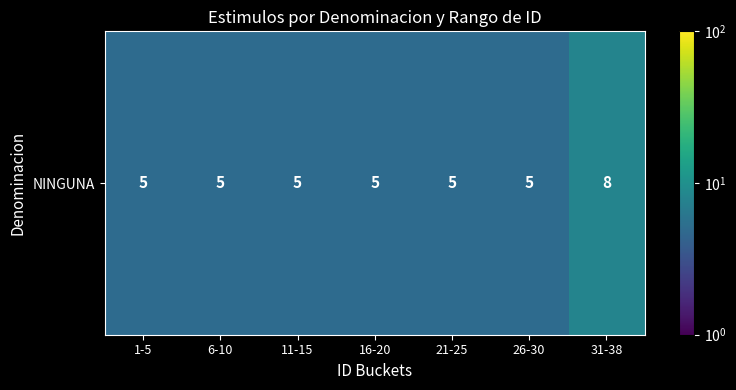

Reading left to right, extract all data points from this chart.

5	5	5	5	5	5	8